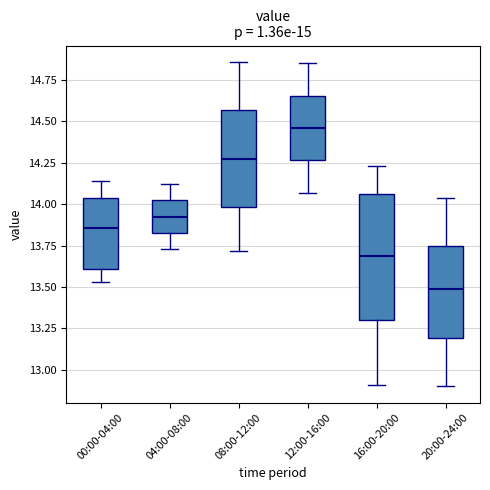

Reading left to right, read every box against the y-axis: the position of its median line, the range the box covers, and the ends of its whiskers. The values are not printed on the chart, so give them approximately, as read against the axis.

00:00-04:00: median 13.85, box 13.60 to 14.05, whiskers 13.55 to 14.15
04:00-08:00: median 13.95, box 13.85 to 14.00, whiskers 13.75 to 14.10
08:00-12:00: median 14.30, box 14.00 to 14.55, whiskers 13.70 to 14.85
12:00-16:00: median 14.45, box 14.25 to 14.65, whiskers 14.05 to 14.85
16:00-20:00: median 13.70, box 13.30 to 14.05, whiskers 12.90 to 14.25
20:00-24:00: median 13.50, box 13.20 to 13.75, whiskers 12.90 to 14.05